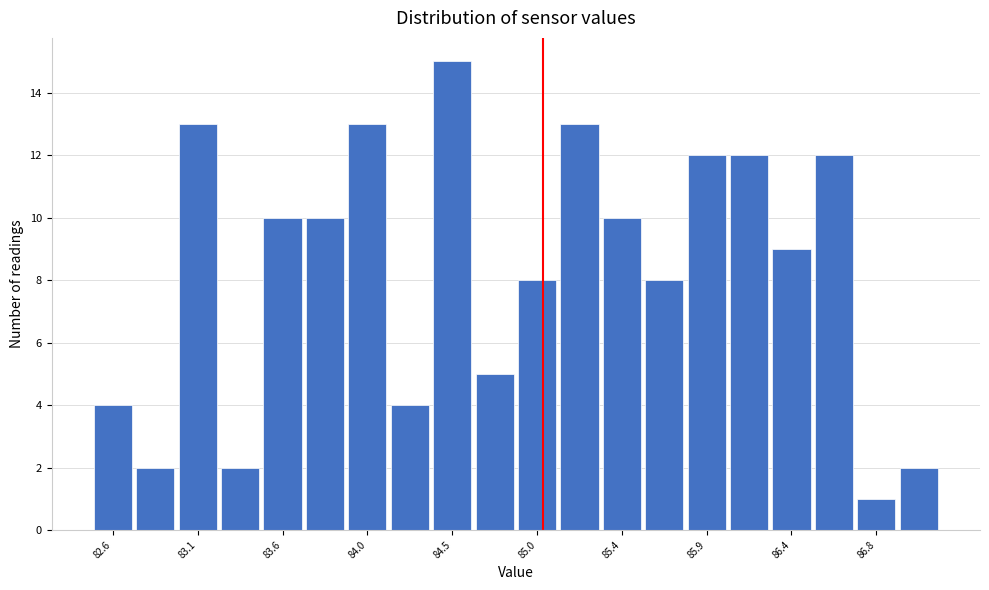

How tall is the bar that spans 83.675 to 83.910 on the x-axis? Neither the bar edges nor the heights are printed on the chart, so give them approximately, as read against the axes.

10